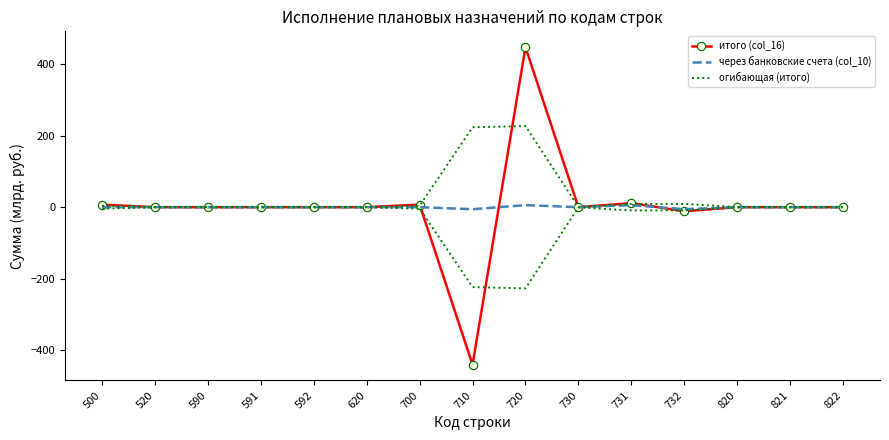

Reading left to right, what are all the values shown in this chart?

итого (col_16): 500=7.1	520=0.0	590=0.0	591=0.0	592=0.0	620=0.0	700=7.1	710=-440.0	720=447.1	730=0.0	731=11.4	732=-11.4	820=0.0	821=0.0	822=0.0
через банковские счета (col_10): 500=0.0	520=0.0	590=0.0	591=0.0	592=0.0	620=0.0	700=0.0	710=-5.7	720=5.7	730=0.0	731=5.7	732=-5.7	820=0.0	821=0.0	822=0.0
огибающая (итого): 500=4.1	520=0.5	590=0.5	591=0.5	592=0.5	620=0.5	700=4.1	710=223.4	720=226.9	730=0.5	731=9.0	732=9.0	820=0.5	821=0.5	822=0.5